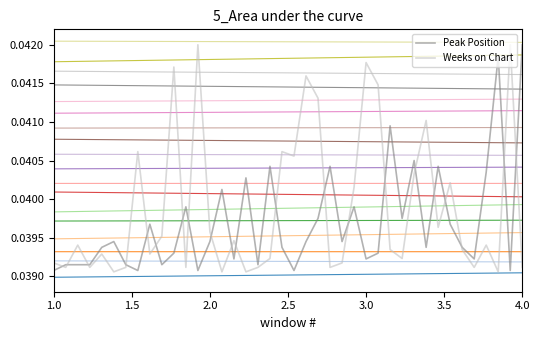

Which series has the largest total across all categories?

Weeks on Chart